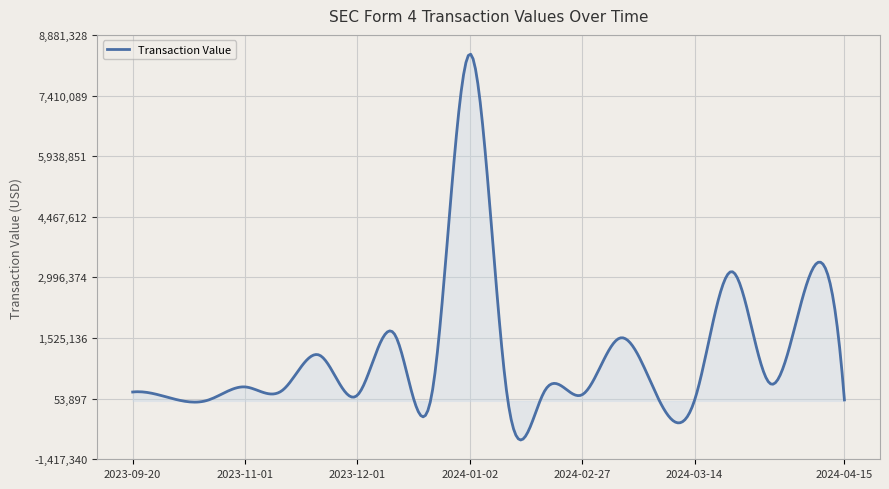

What is the difference between the maximum and minimum values?

9362426.0